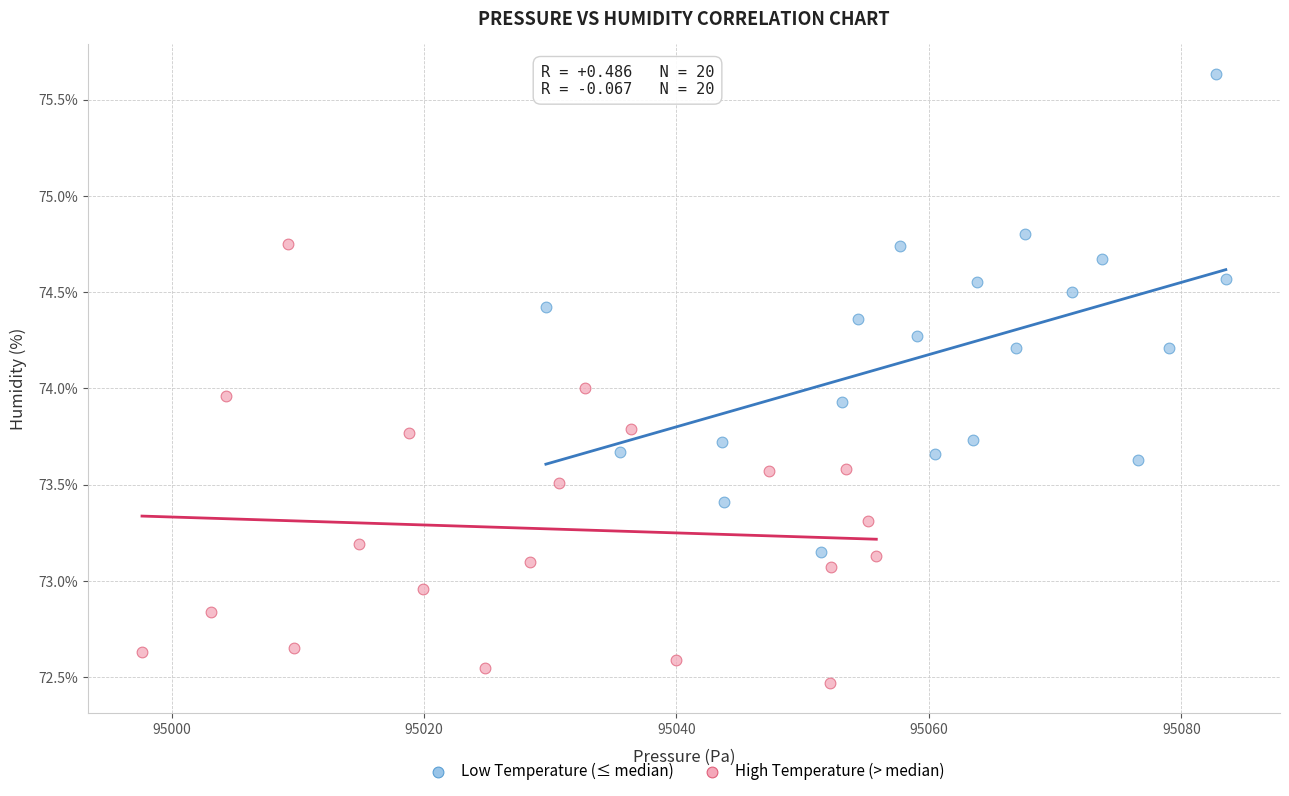

Which series reaches the minimum Y coordinate?

High Temperature (> median)